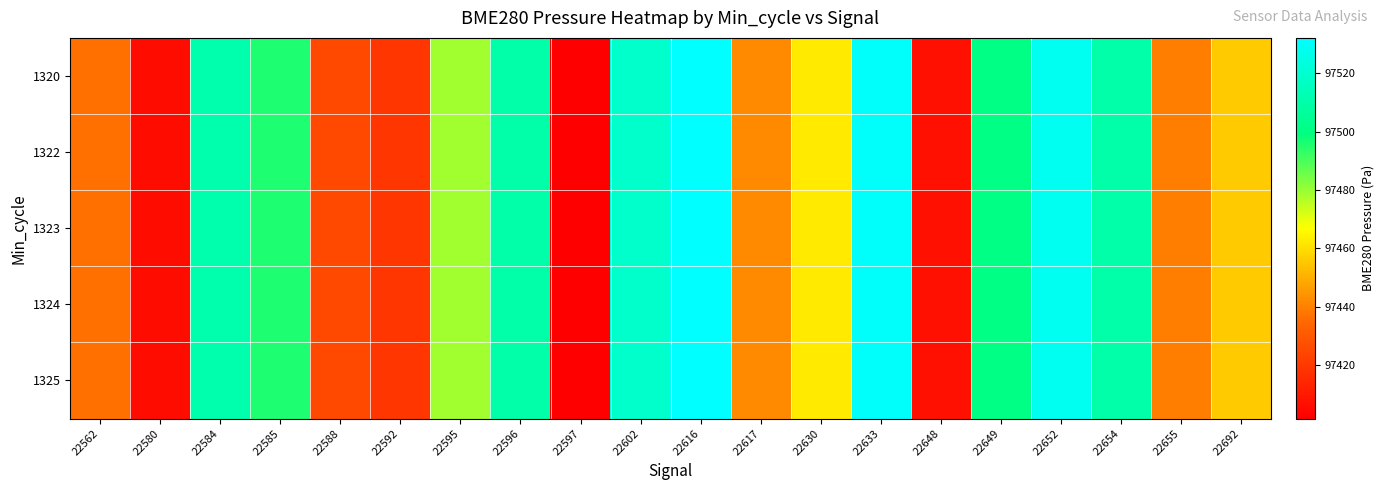

Reading left to right, list all the values displayed in this chart.

1320: 22562=97436.6	22580=97405.9	22584=97511.1	22585=97495.5	22588=97425.5	22592=97419.2	22595=97478.9	22596=97510.0	22597=97401.7	22602=97518.5	22616=97532.1	22617=97442.0	22630=97462.4	22633=97530.8	22648=97407.2	22649=97500.6	22652=97528.2	22654=97509.9	22655=97439.7	22692=97456.1
1322: 22562=97436.6	22580=97405.9	22584=97511.1	22585=97495.5	22588=97425.5	22592=97419.2	22595=97478.9	22596=97510.0	22597=97401.7	22602=97518.5	22616=97532.1	22617=97442.0	22630=97462.4	22633=97530.8	22648=97407.2	22649=97500.6	22652=97528.2	22654=97509.9	22655=97439.7	22692=97456.1
1323: 22562=97436.6	22580=97405.9	22584=97511.1	22585=97495.5	22588=97425.5	22592=97419.2	22595=97478.9	22596=97510.0	22597=97401.7	22602=97518.5	22616=97532.1	22617=97442.0	22630=97462.4	22633=97530.8	22648=97407.2	22649=97500.6	22652=97528.2	22654=97509.9	22655=97439.7	22692=97456.1
1324: 22562=97436.6	22580=97405.9	22584=97511.1	22585=97495.5	22588=97425.5	22592=97419.2	22595=97478.9	22596=97510.0	22597=97401.7	22602=97518.5	22616=97532.1	22617=97442.0	22630=97462.4	22633=97530.8	22648=97407.2	22649=97500.6	22652=97528.2	22654=97509.9	22655=97439.7	22692=97456.1
1325: 22562=97436.6	22580=97405.9	22584=97511.1	22585=97495.5	22588=97425.5	22592=97419.2	22595=97478.9	22596=97510.0	22597=97401.7	22602=97518.5	22616=97532.1	22617=97442.0	22630=97462.4	22633=97530.8	22648=97407.2	22649=97500.6	22652=97528.2	22654=97509.9	22655=97439.7	22692=97456.1